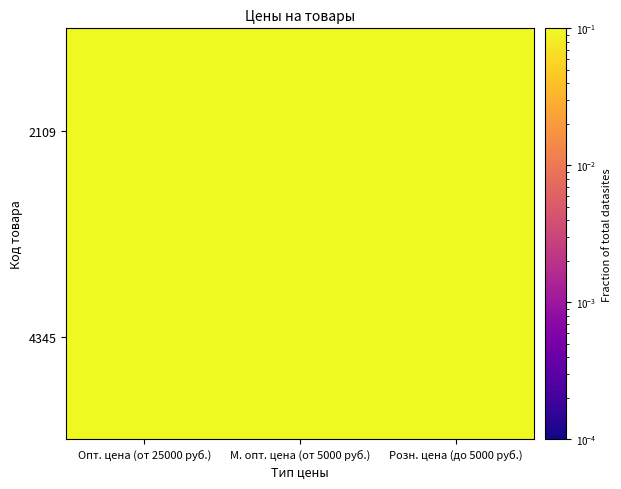

Reading left to right, transcribe all the data shown in this chart.

2109: Опт. цена (от 25000 руб.)=0.1	М. опт. цена (от 5000 руб.)=0.1	Розн. цена (до 5000 руб.)=0.1
4345: Опт. цена (от 25000 руб.)=0.1	М. опт. цена (от 5000 руб.)=0.1	Розн. цена (до 5000 руб.)=0.1